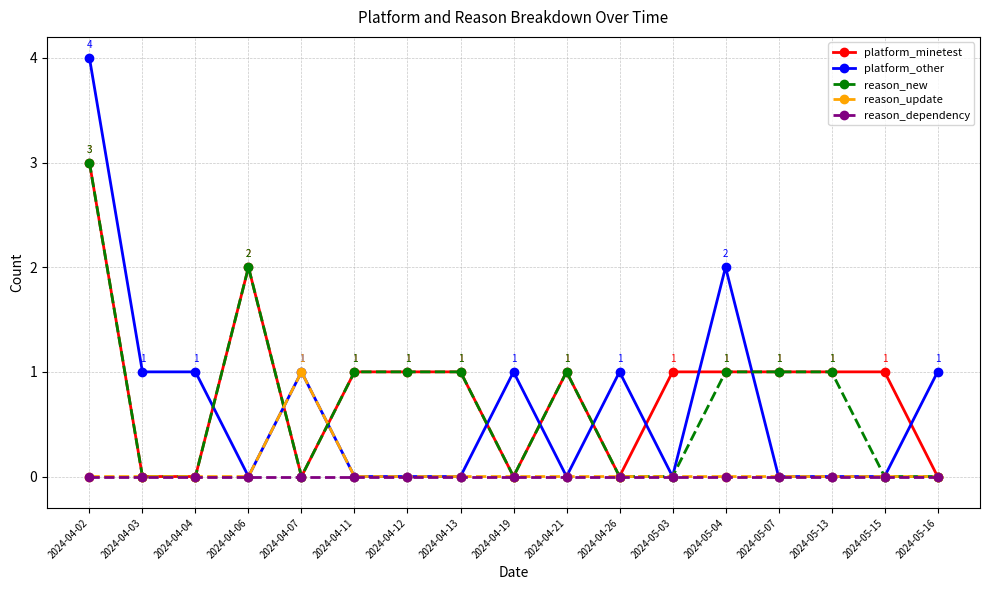

What is the difference between the platform_minetest values at 2024-05-04 and 2024-04-03?

1